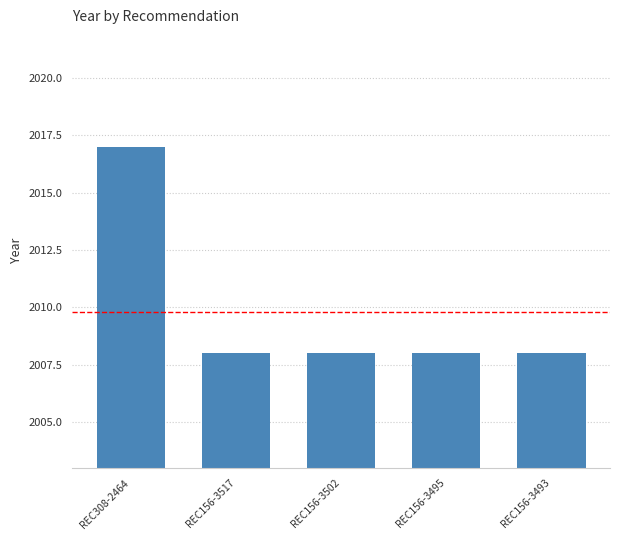

Does the chart contain any negative values?

No